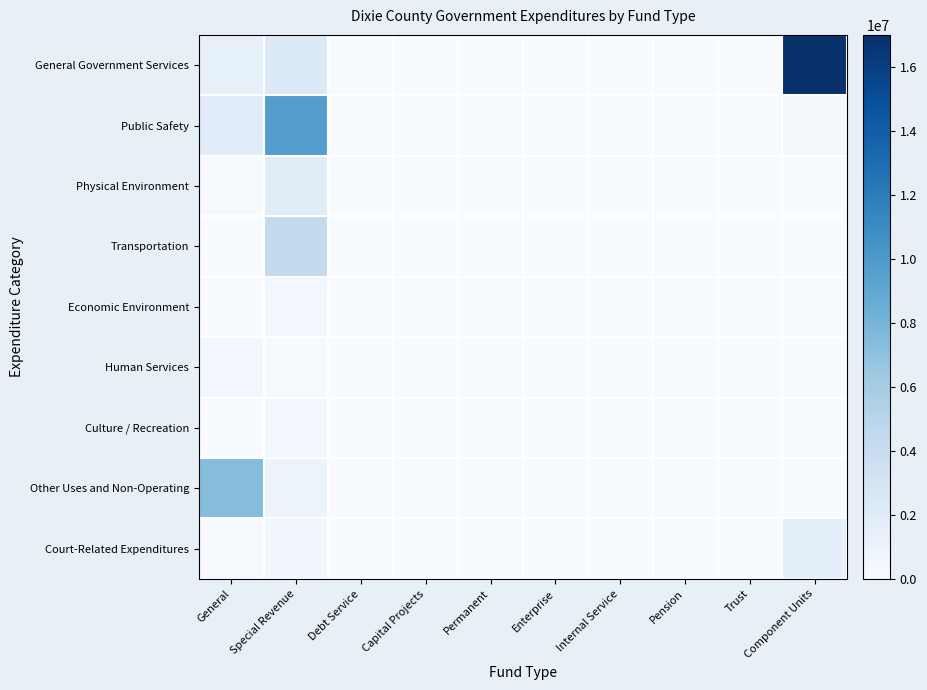

Rank the series by their maximum value, from highest to lowest.

General Government Services, Public Safety, Other Uses and Non-Operating, Transportation, Physical Environment, Court-Related Expenditures, Culture / Recreation, Human Services, Economic Environment